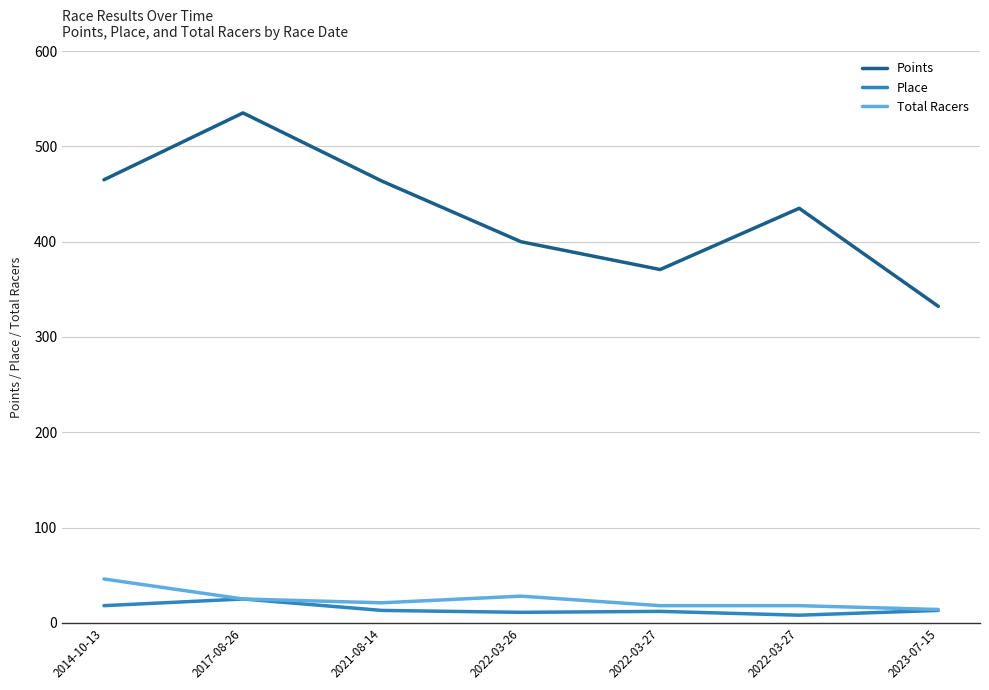

Which series has the largest total across all categories?

Points